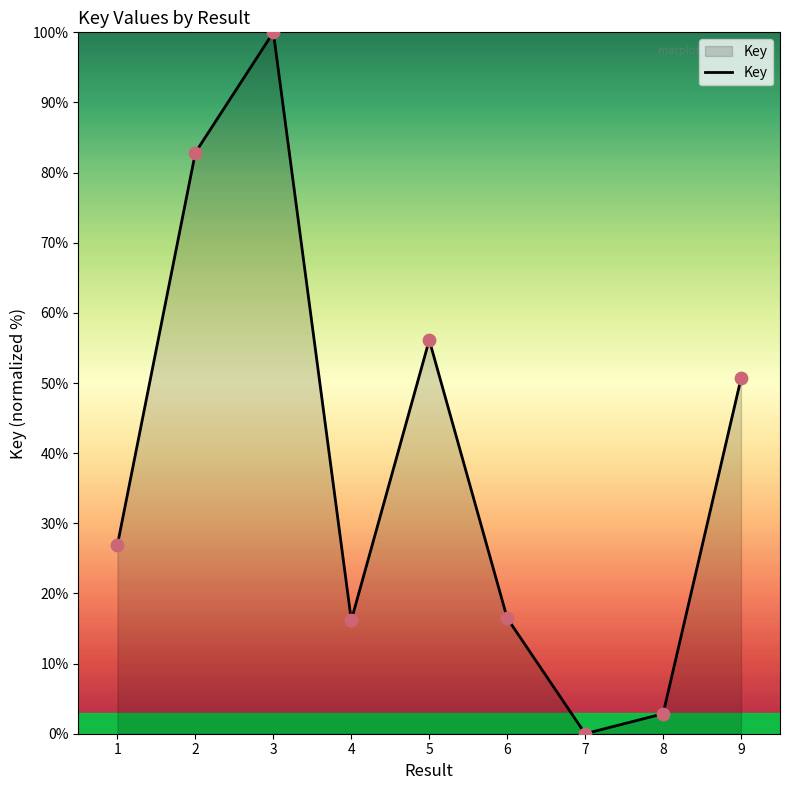

Between 2 and 5, which is larger?

2